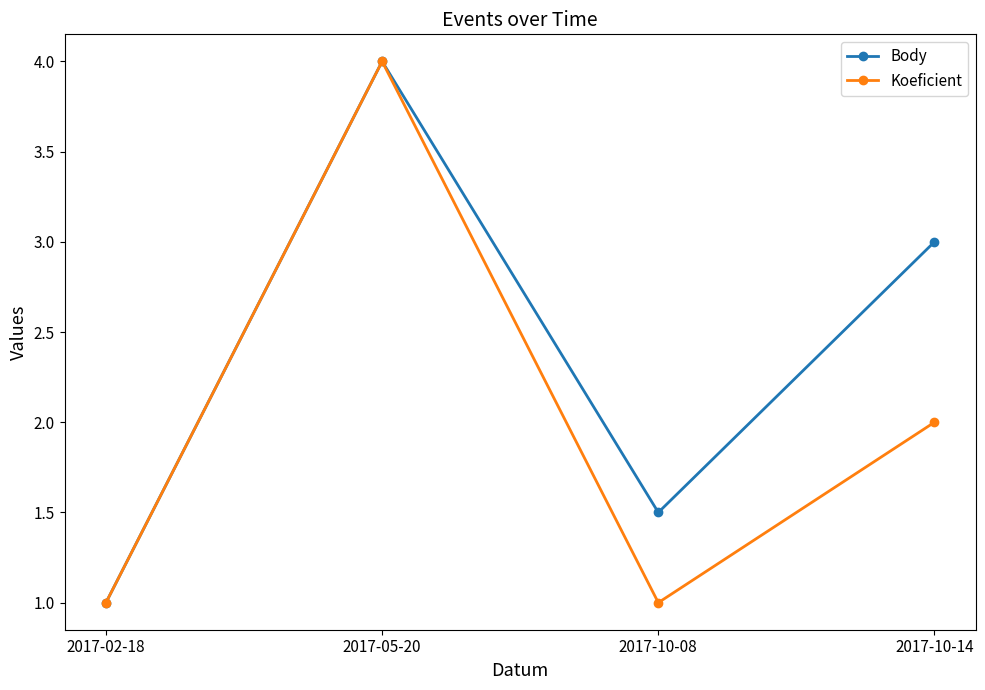

Which label corresponds to the largest value in the chart?

2017-05-20